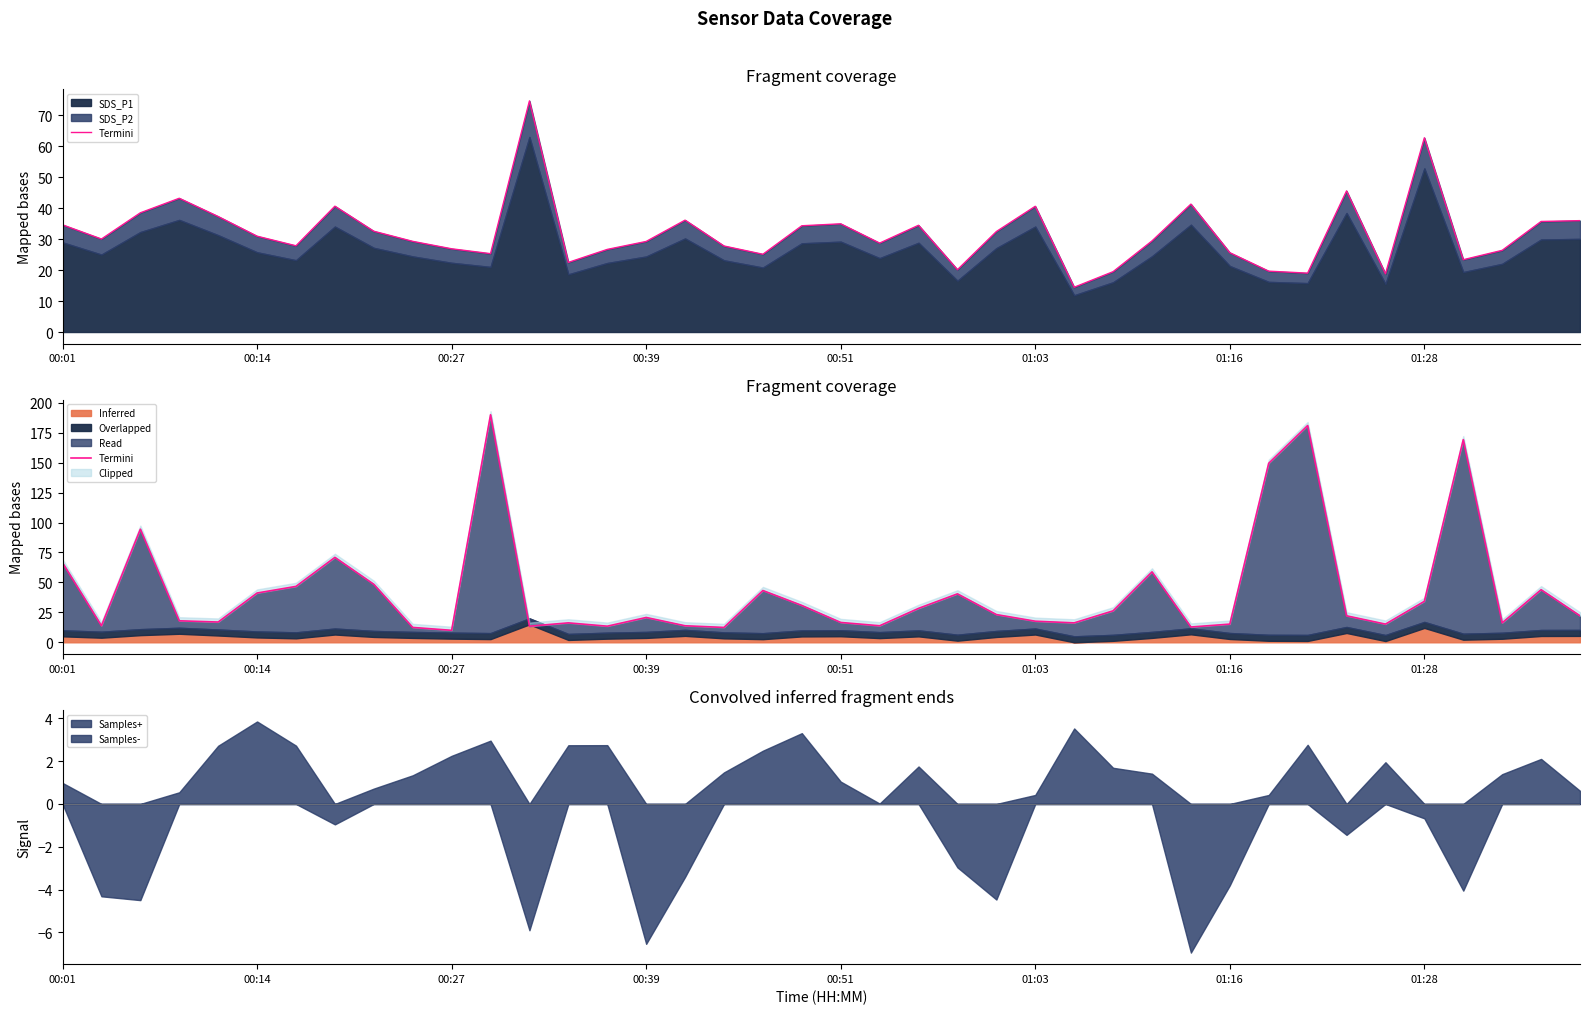

How many interior local peaks (higher than both neighbors) does the data have?

11